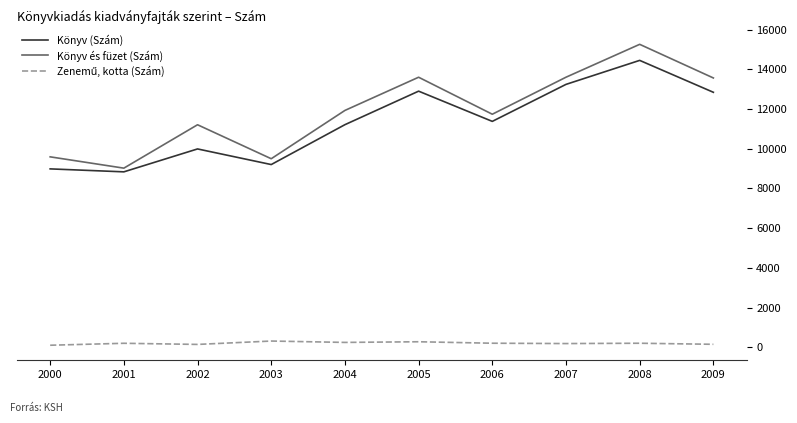

Which category has the lowest value in the Könyv és füzet (Szám) series?

2001